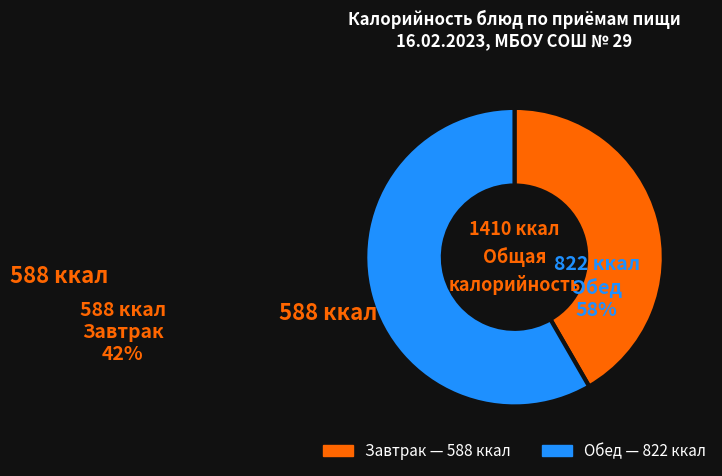

Count the number of slices in the pie.

2